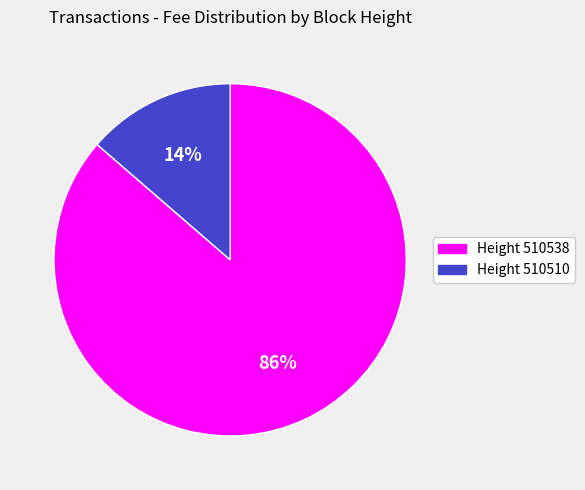

Combined, do Height 510510 and Height 510538 account for over 50%?

Yes